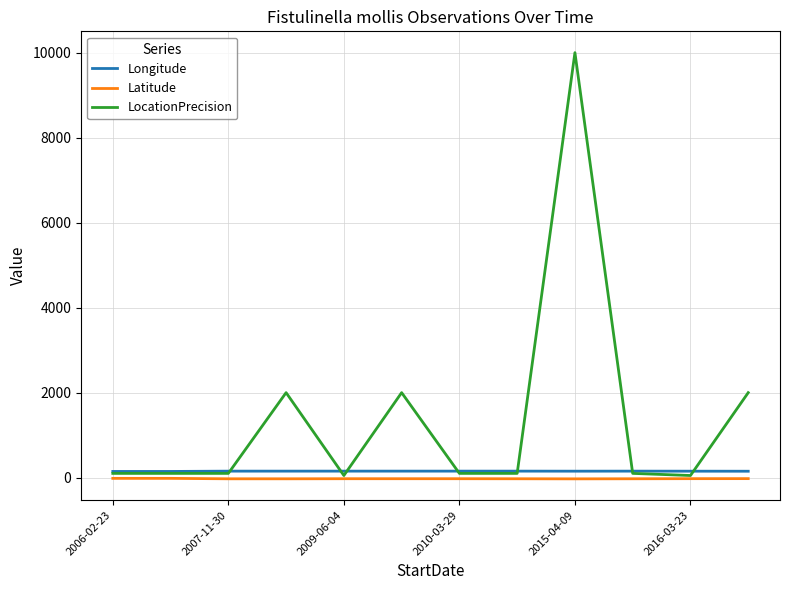

Does the chart display data point markers on the line(s)?

No